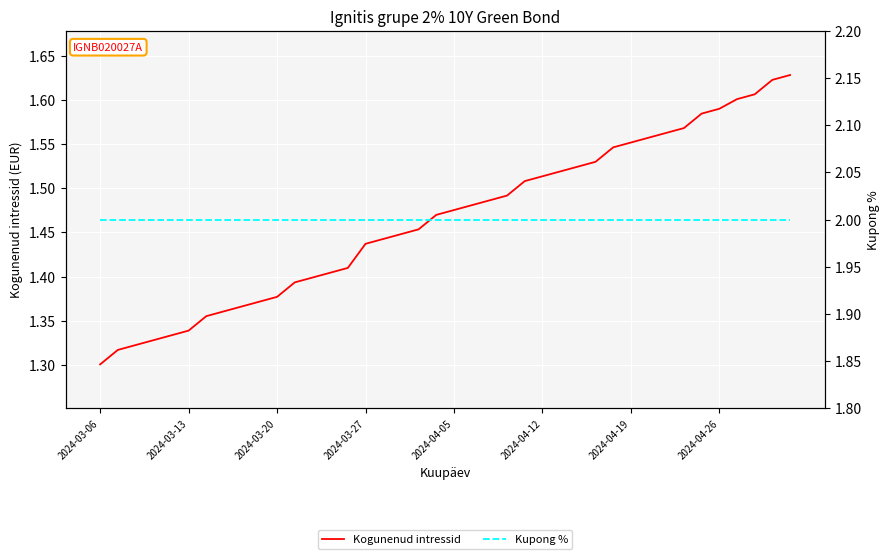

How many data points does each series have?

40